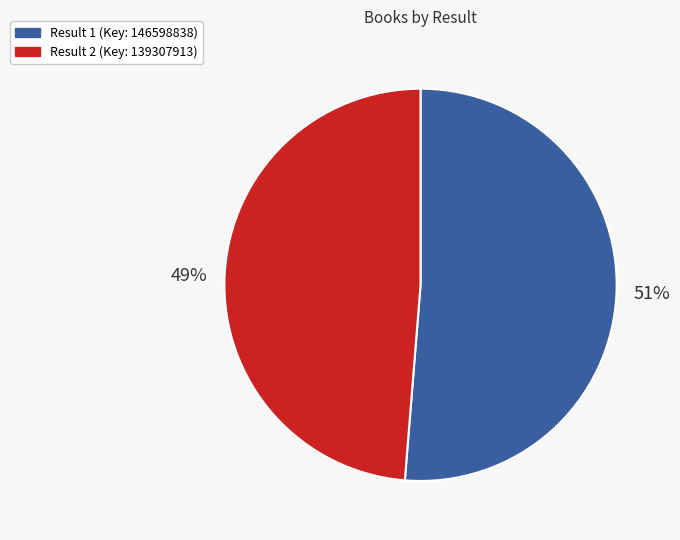

To the nearest percent, what is the average slice percentage?

50%